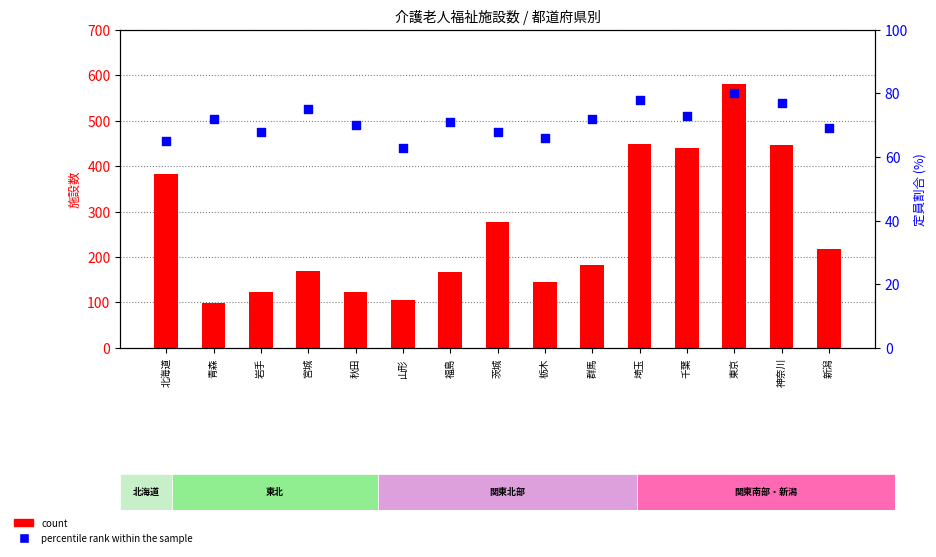

Which series reaches the minimum Y coordinate?

percentile rank within the sample